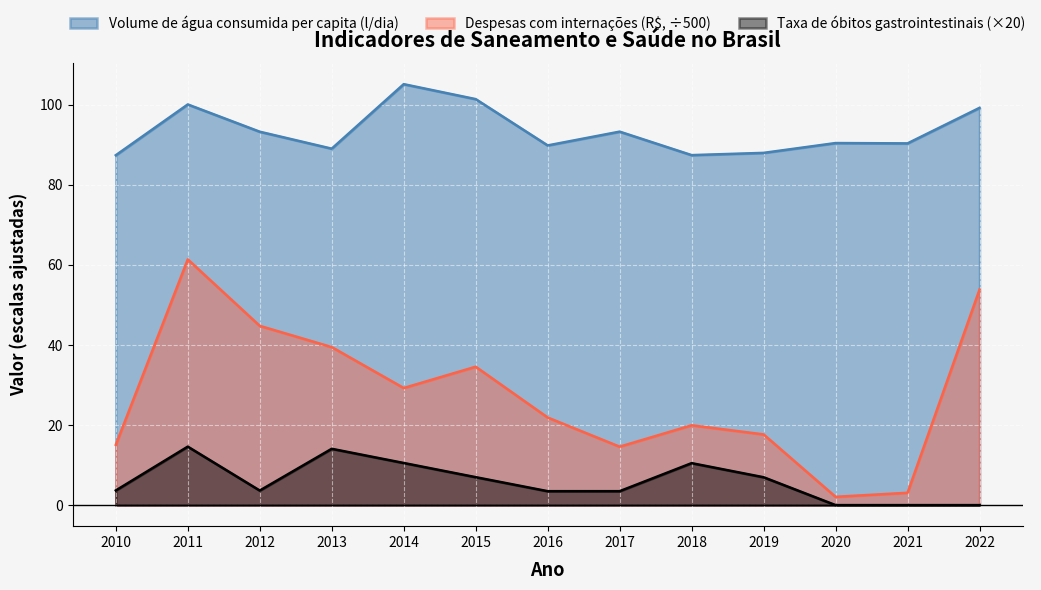

The Volume de água consumida per capita (l/dia) series shows 54.4 at 2010. True or false?

False